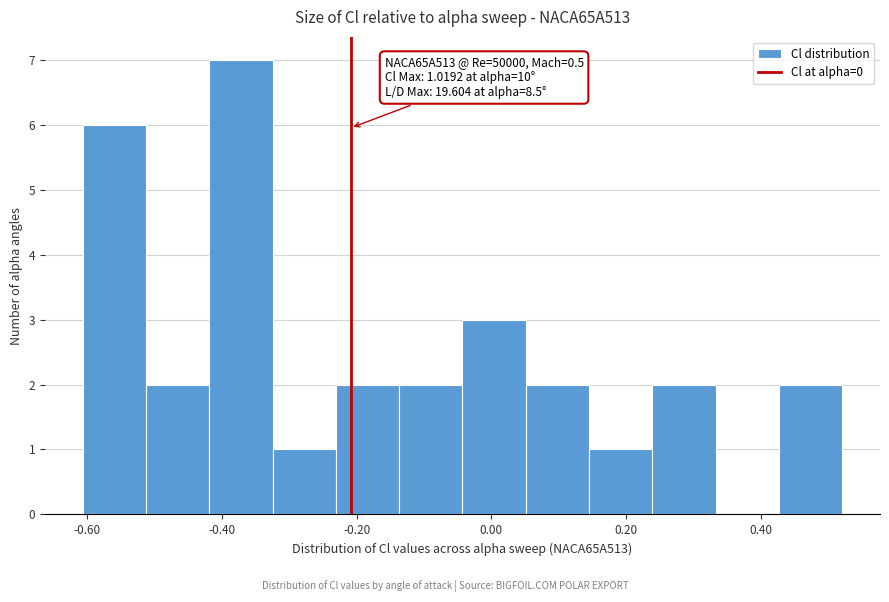

Over which range of the x-axis is the bar tallest?

-0.42 to -0.32